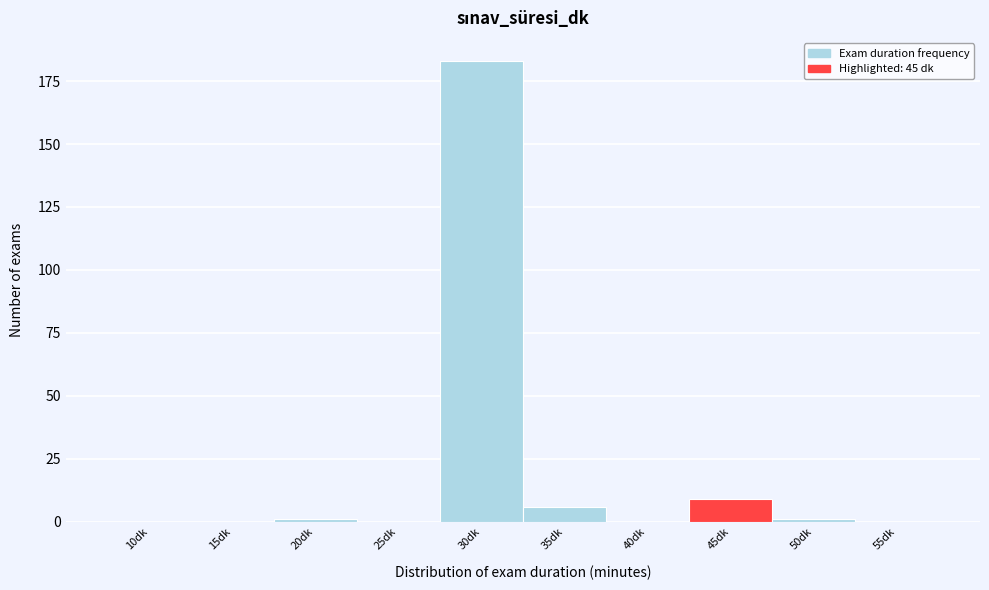

Reading left to right, what are all the values shown in this chart?

10dk=0	15dk=0	20dk=1	25dk=0	30dk=183	35dk=6	40dk=0	45dk=9	50dk=1	55dk=0